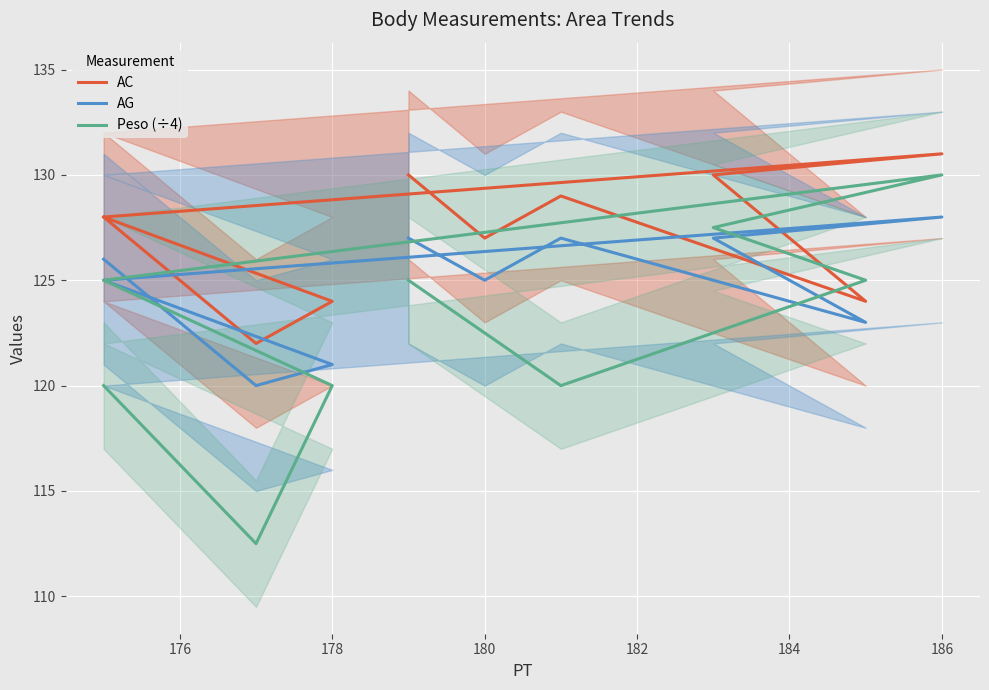

Reading left to right, what are all the values shown in this chart?

AC: 128.0	122.0	124.0	128.0	131.0	130.0	124.0	129.0	127.0	130.0
AG: 126.0	120.0	121.0	125.0	128.0	127.0	123.0	127.0	125.0	127.0
Peso (÷4): 120.0	112.5	120.0	125.0	130.0	127.5	125.0	120.0	122.5	125.0